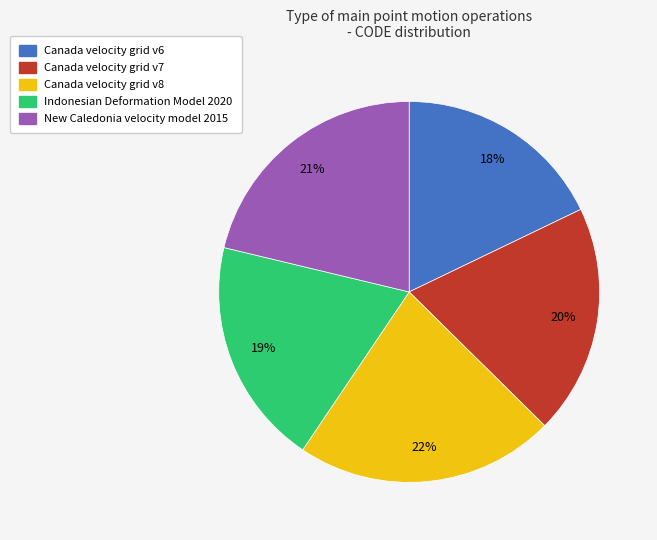

To the nearest percent, what is the difference between the largest and smallest slice percentages?

4%